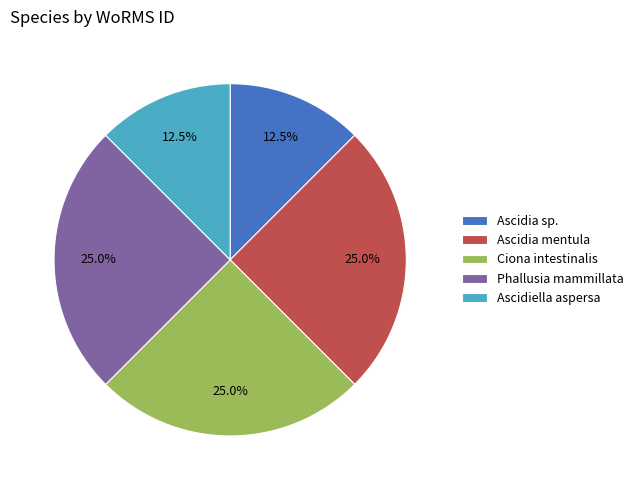

Is there a majority slice in this chart?

No